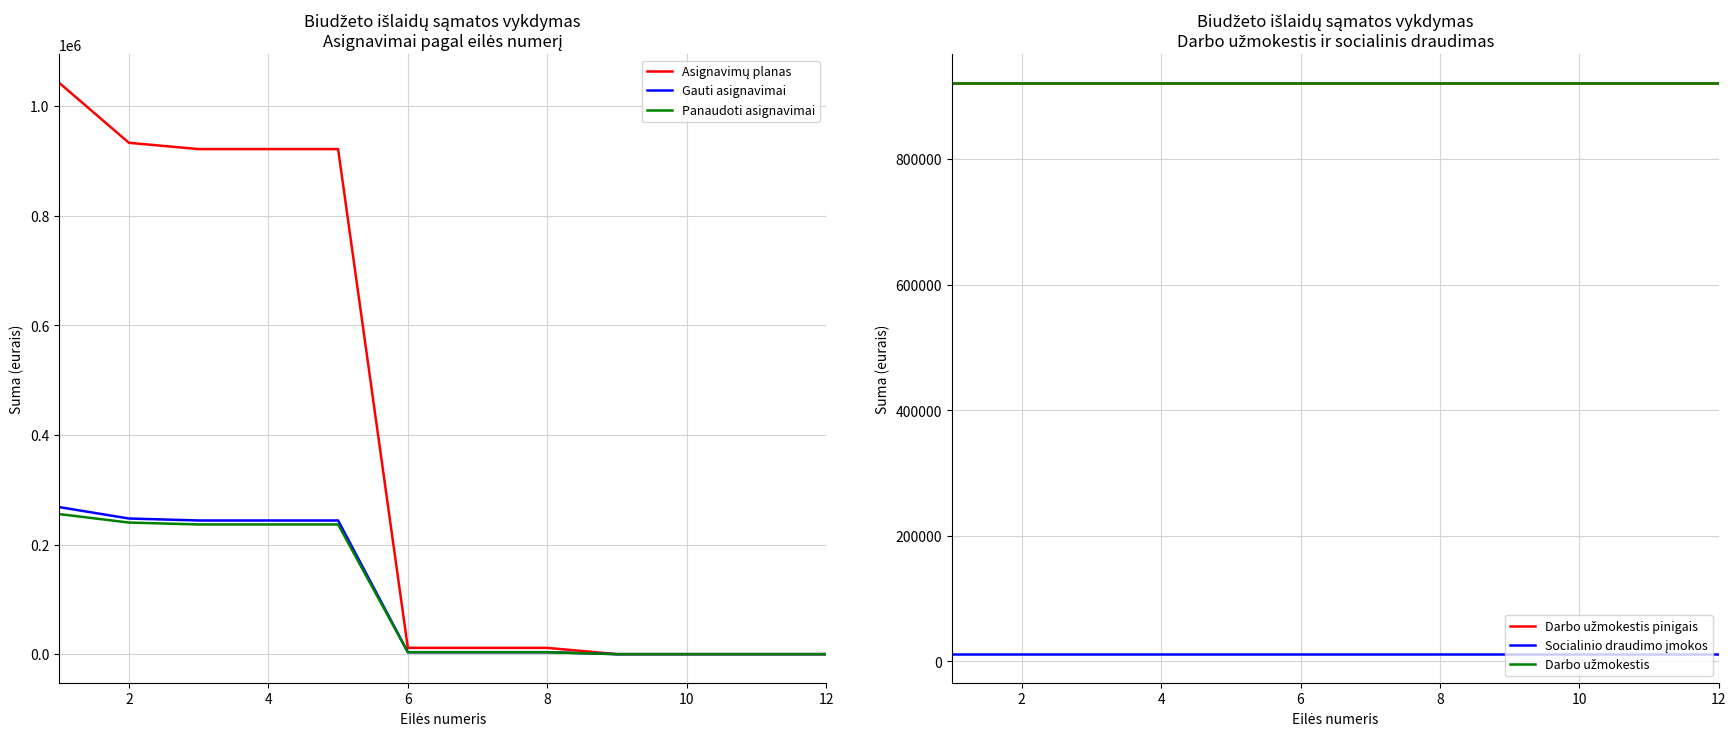

What is the sum of the Gauti asignavimai values at 10 and 8?

3590